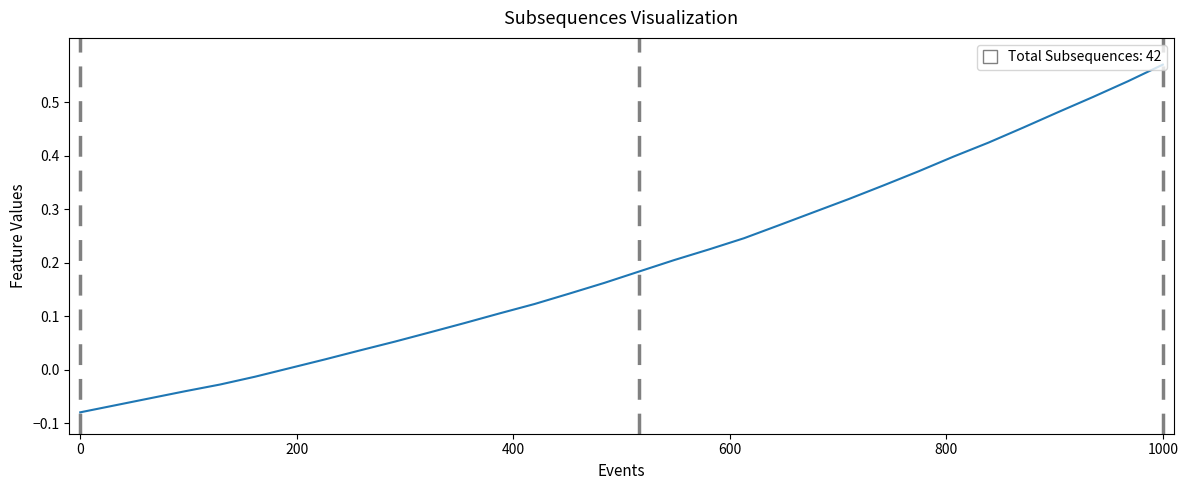

How many categories are shown in the chart?

32